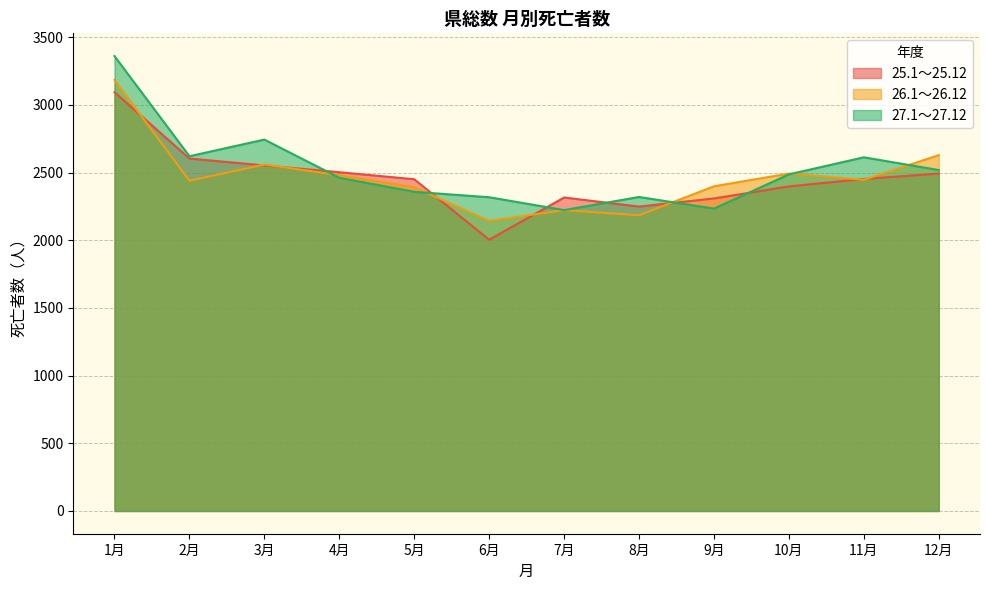

List the series in order of their overall mean, lowest first.

25.1～25.12, 26.1～26.12, 27.1～27.12